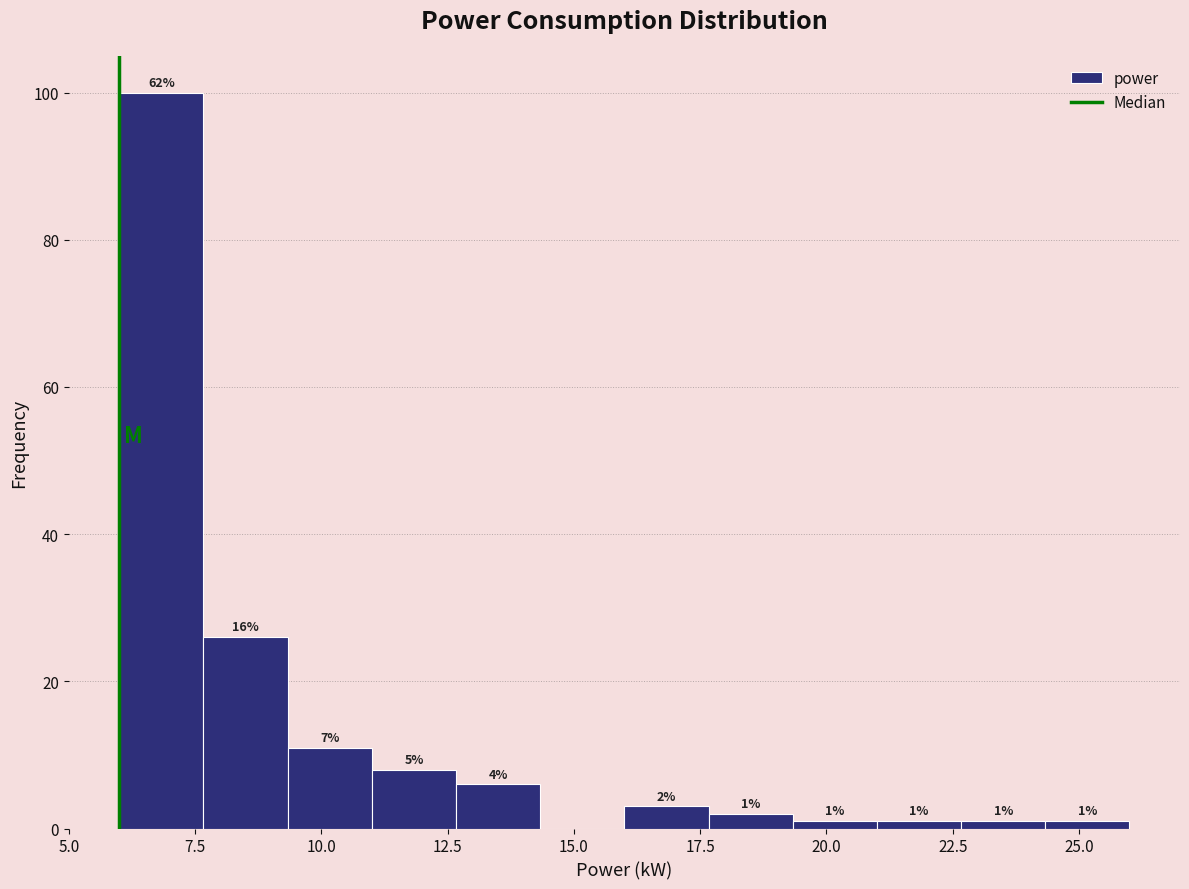

Around what value on the x-axis is the tallest bar? Give the approximate position of its centre, as read against the axis.

7.0